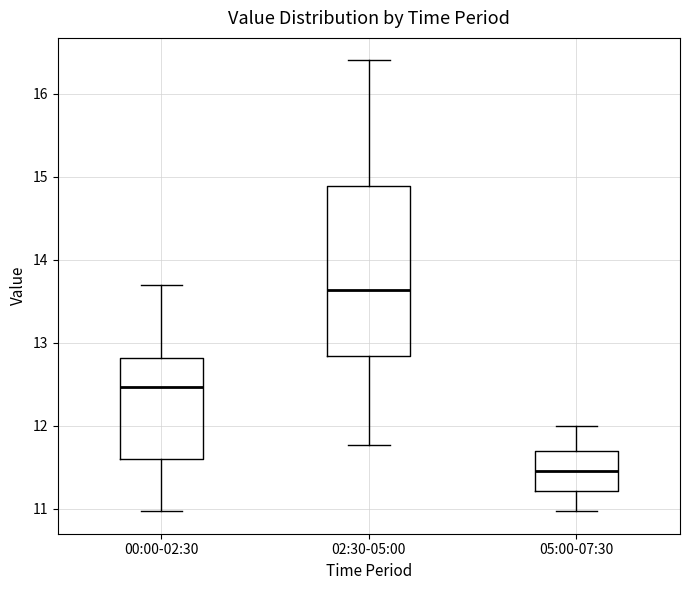

Comparing the boxes themselves (not the whiskers), which one is the tallest?

02:30-05:00